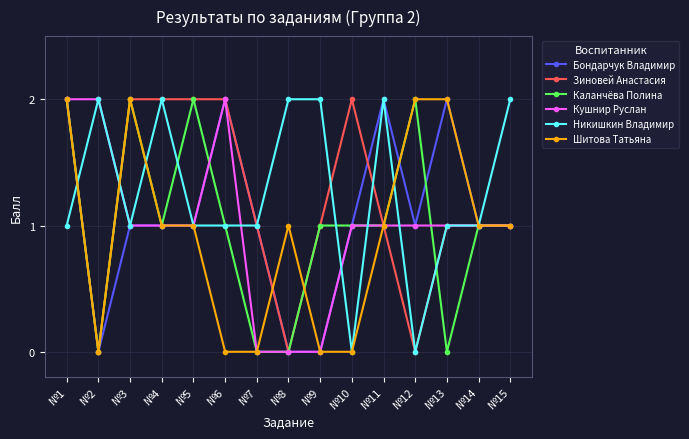

What is the sum of all Зиновей Анастасия values?

18